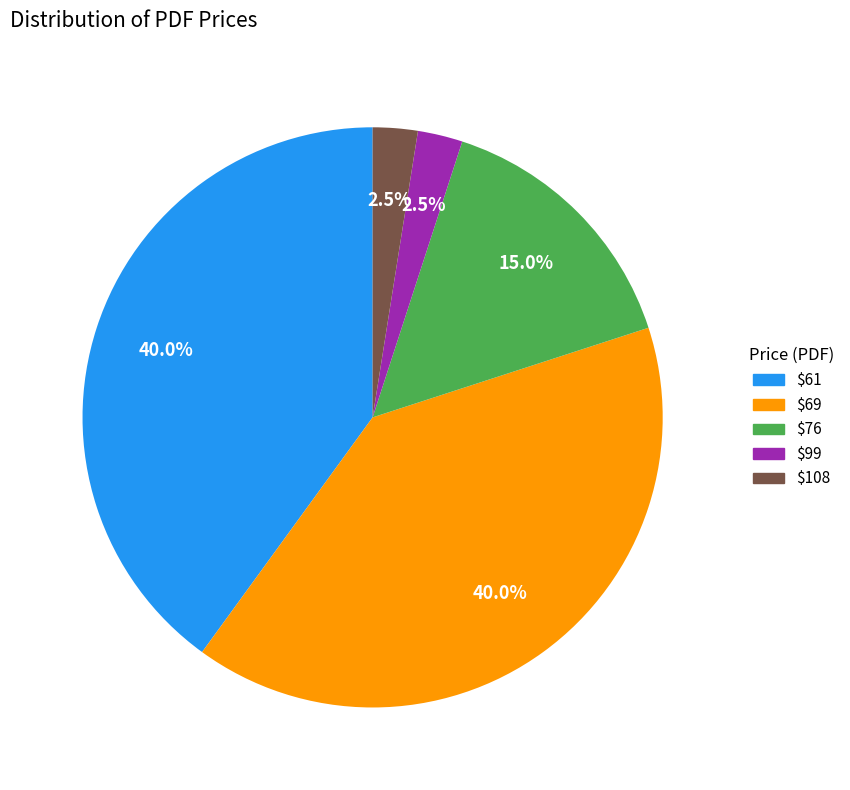

How many slices are in this pie chart?

5